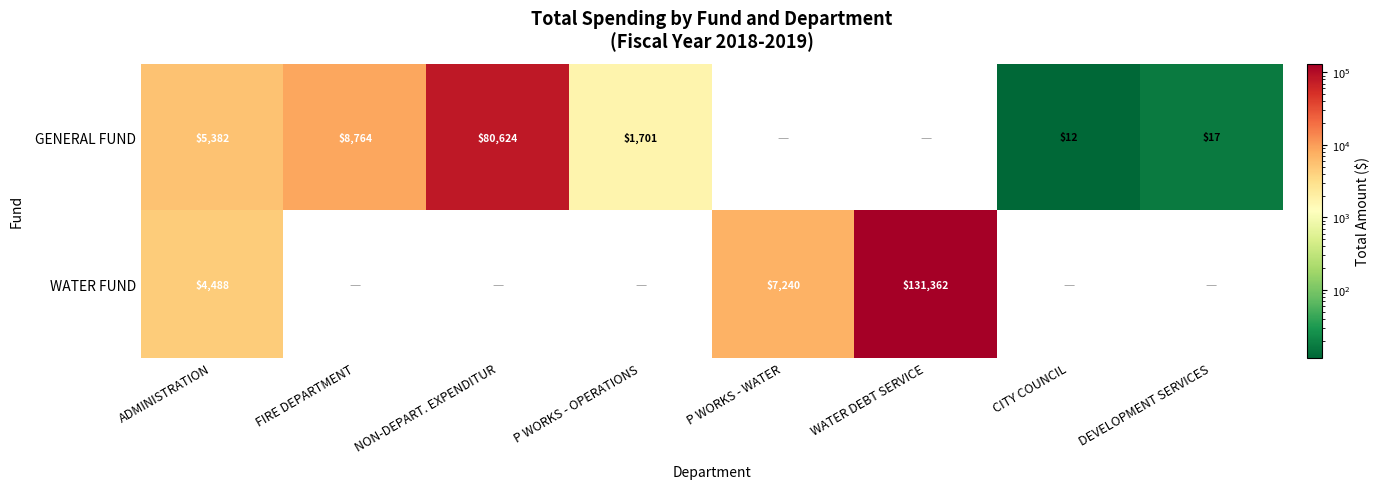

Is the value of GENERAL FUND at NON-DEPART. EXPENDITUR greater than the value of WATER FUND at ADMINISTRATION?

Yes